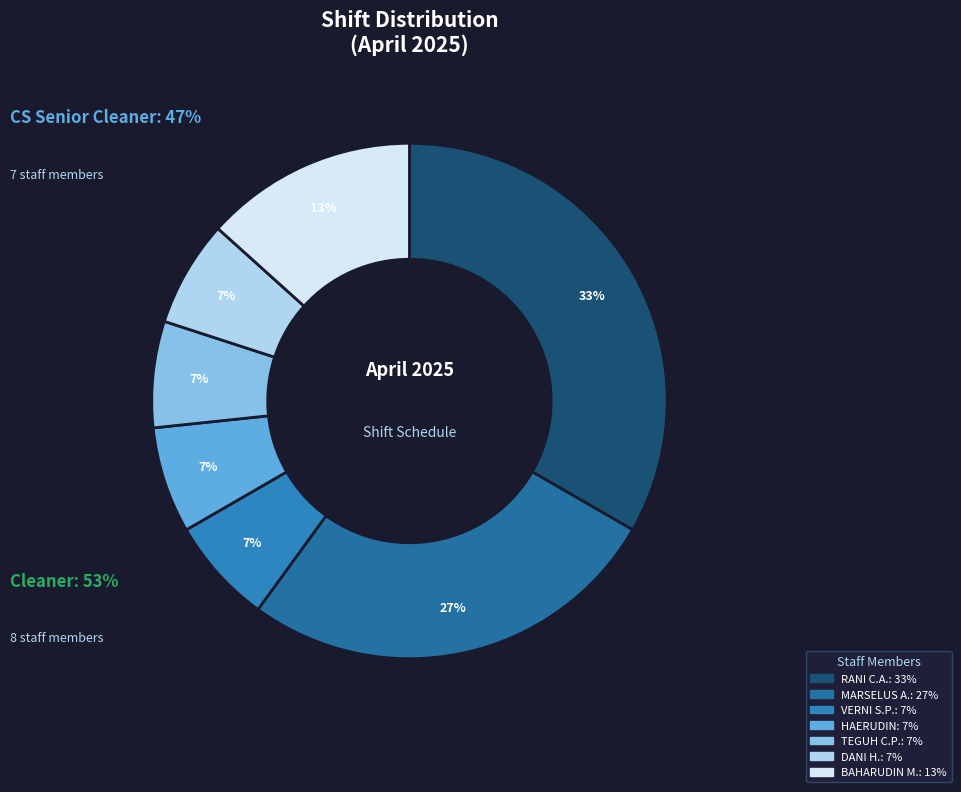

Count the number of slices in the pie.

7